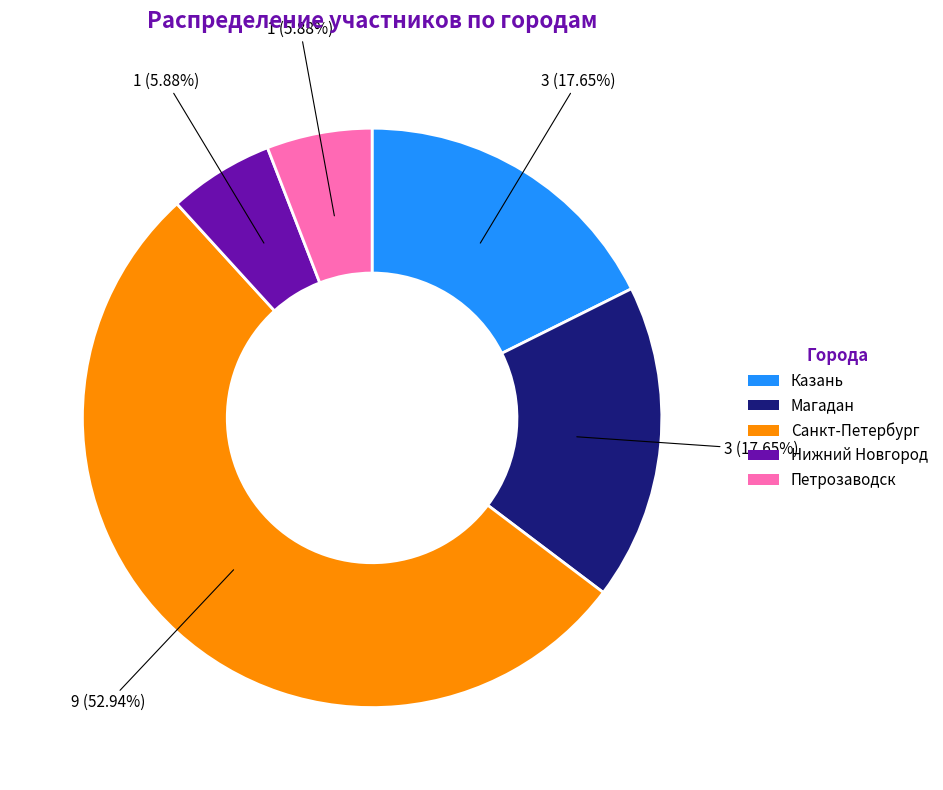

How many segments does this pie chart have?

5